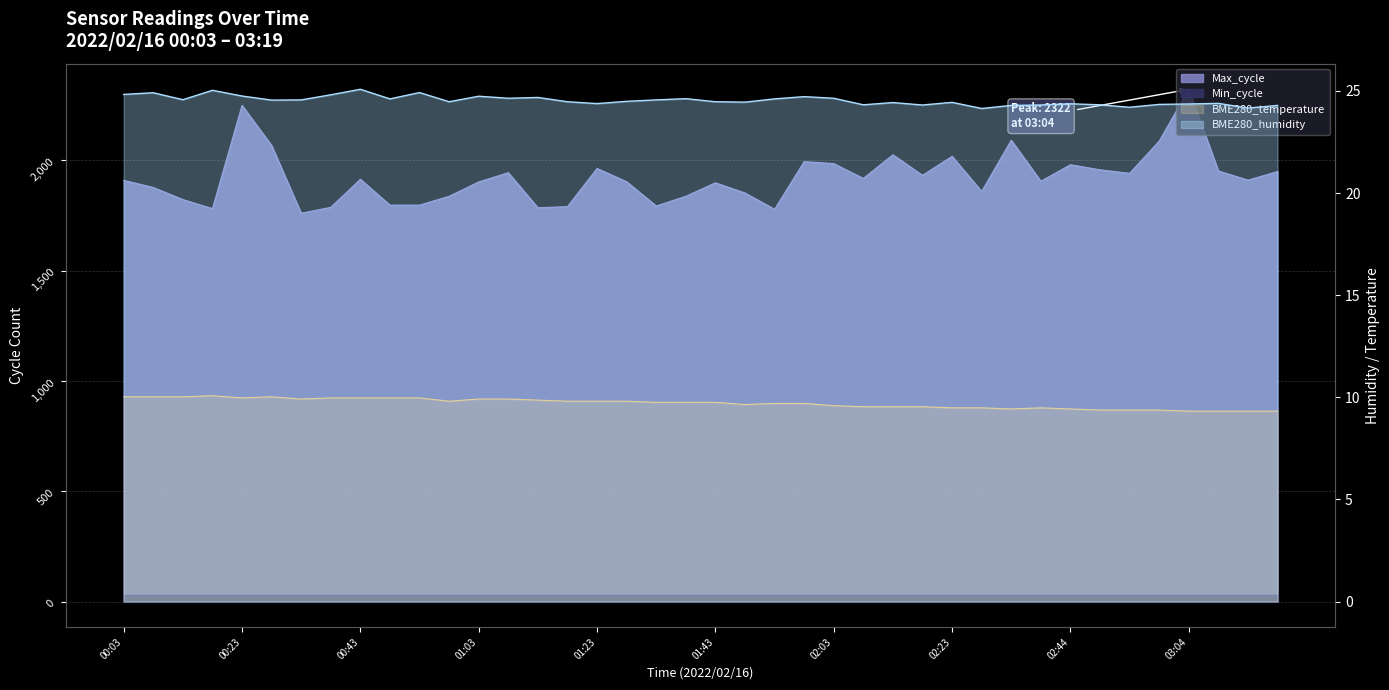

True or false: BME280_humidity and Max_cycle cross at least once.

False